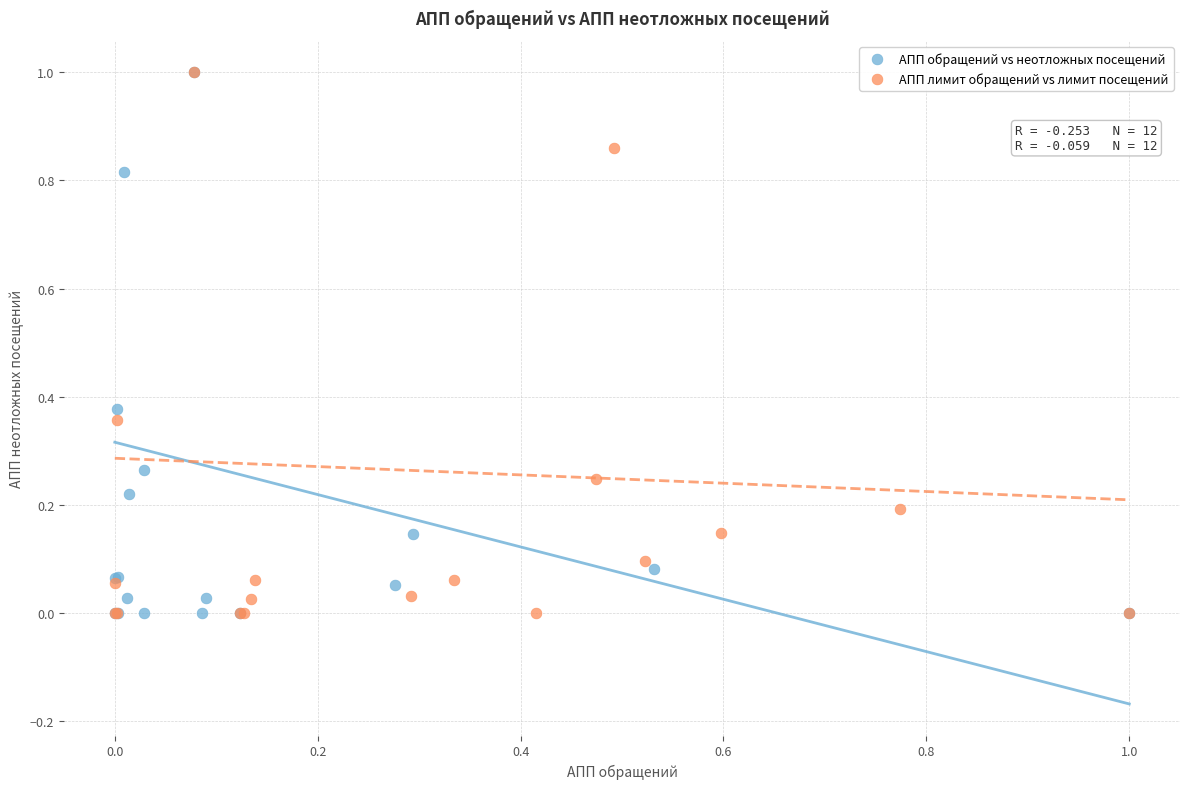

What are all the series names shown in the legend?

АПП обращений vs неотложных посещений, АПП лимит обращений vs лимит посещений